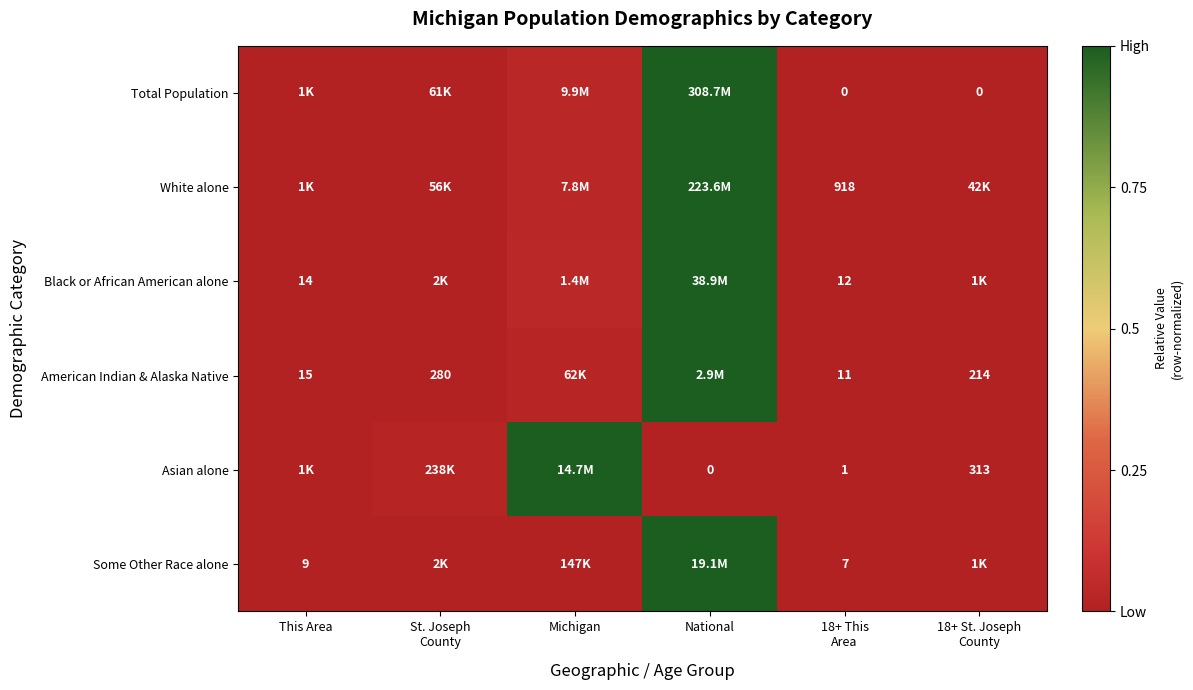

Rank the series at 18+ This
Area from highest to lowest value.

White alone, Black or African American alone, American Indian & Alaska Native, Some Other Race alone, Asian alone, Total Population